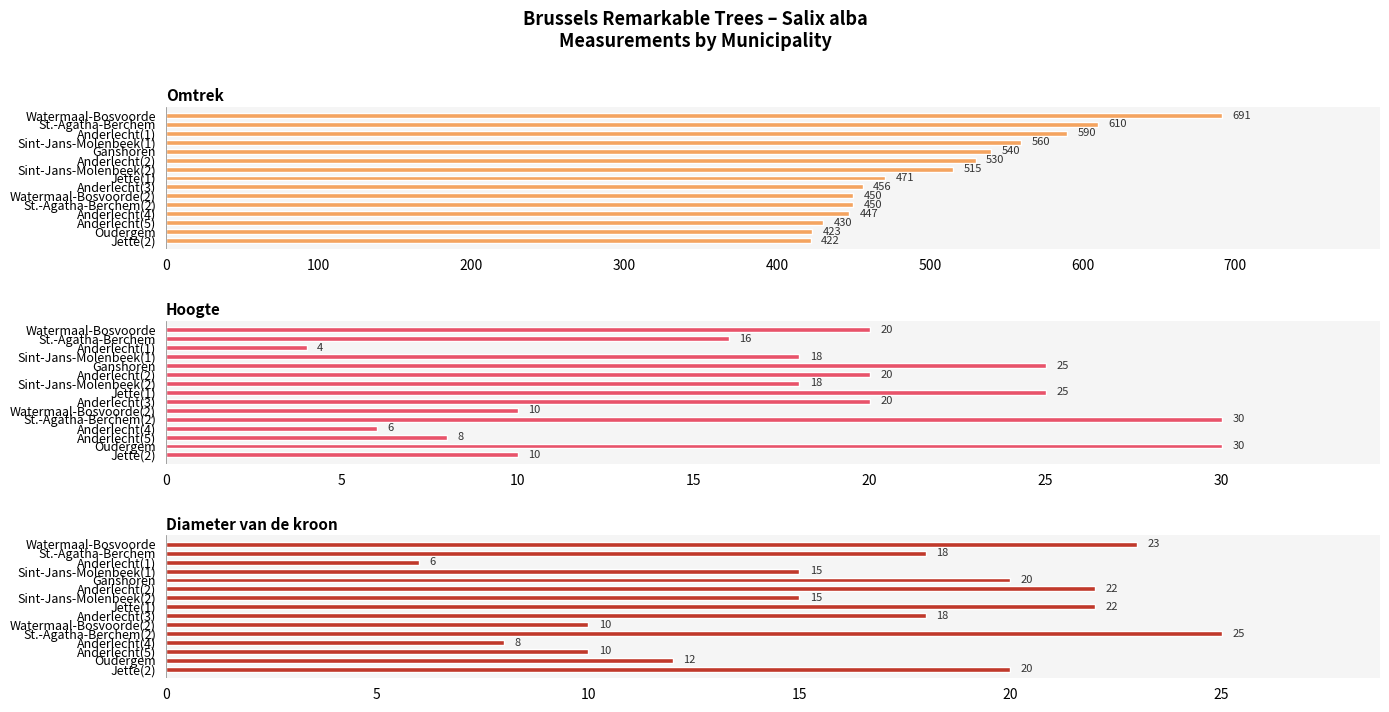

How many bars are there in each group?

3